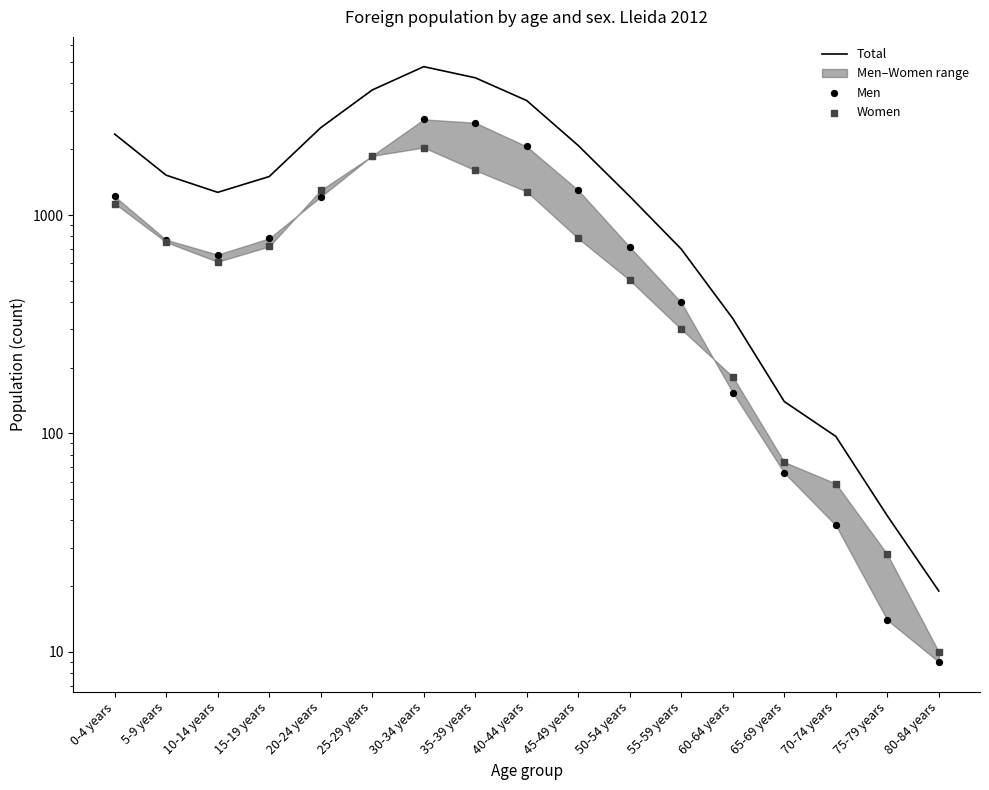

At which category is the sum across all series the highest?

30-34 years